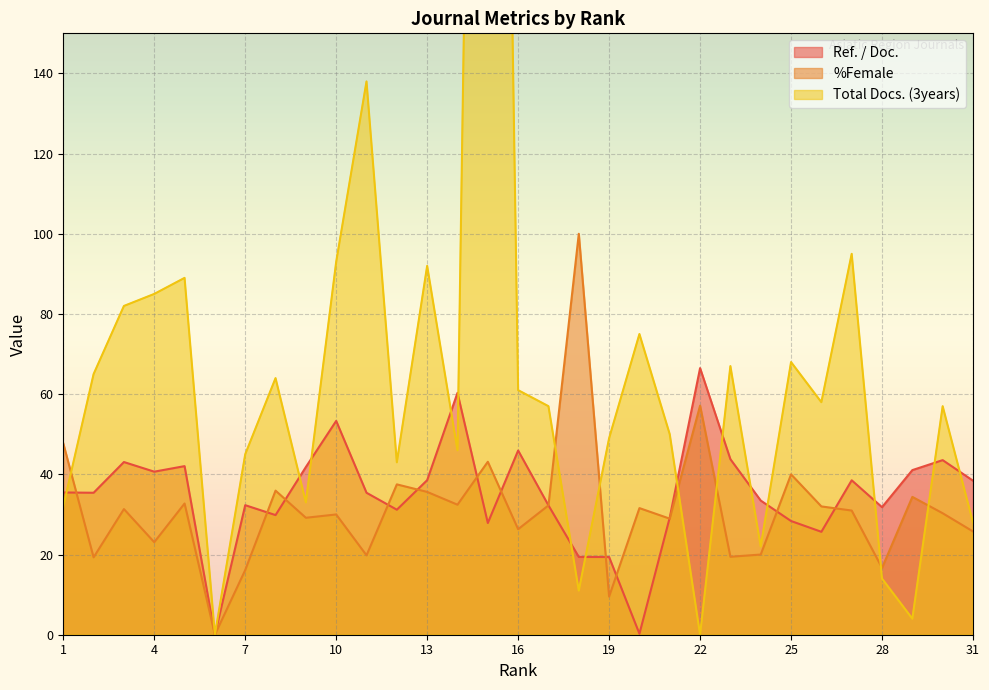

List the labels in order of Ref. / Doc. value, largest first.

22, 14, 10, 16, 23, 30, 3, 5, 9, 29, 4, 13, 27, 31, 1, 2, 11, 24, 7, 17, 28, 12, 8, 21, 25, 15, 26, 18, 19, 20, 6